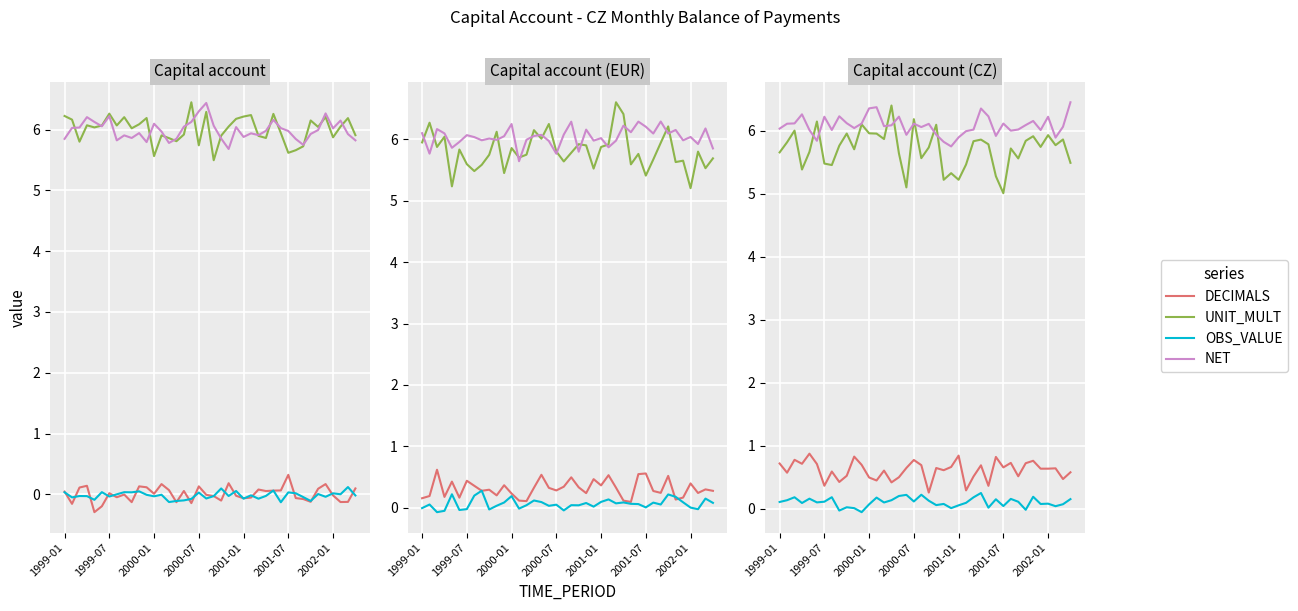

At which category is the sum across all series the highest?

2000-07